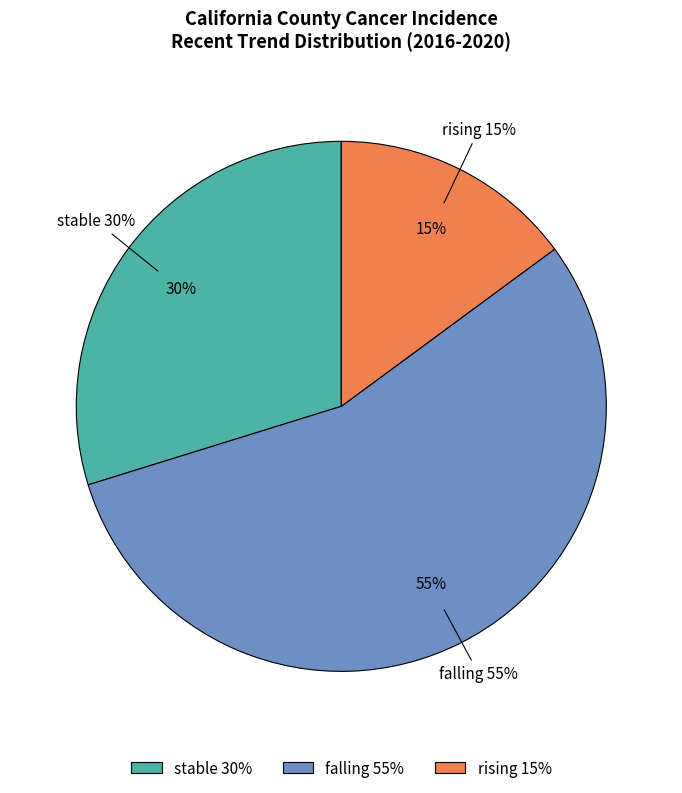

Is it true that rising is 15% of the pie?

True